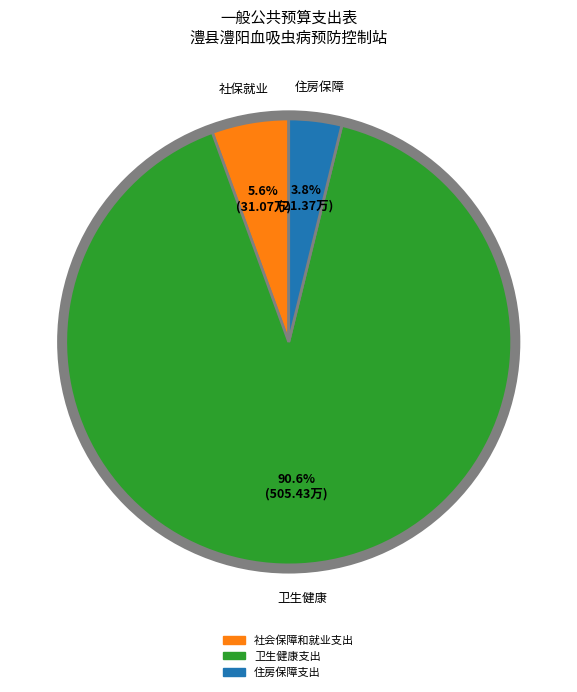

What is the largest slice in the pie chart?

卫生健康支出